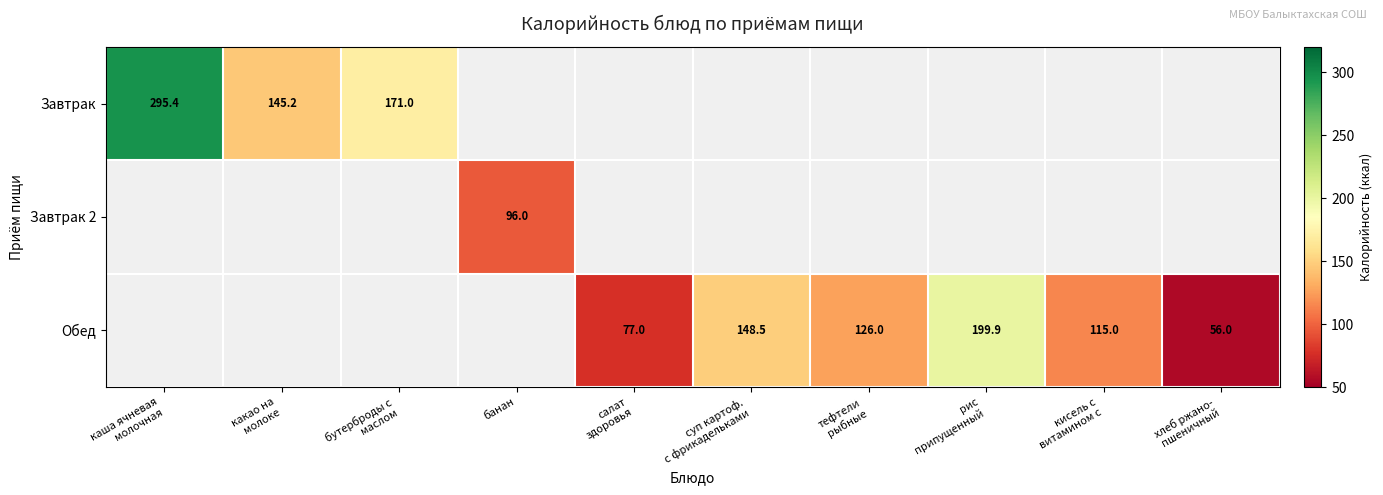

How many distinct data groups are displayed?

3